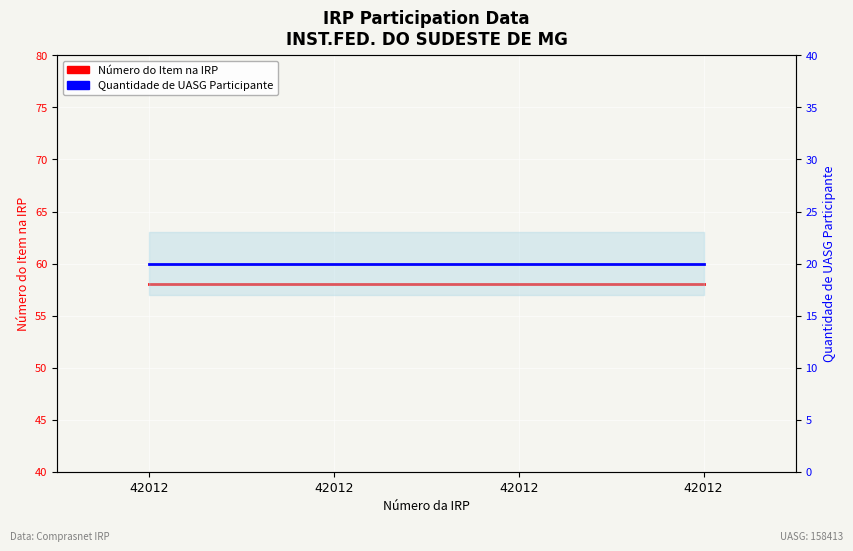

At which label does Quantidade de UASG Participante reach its peak?

42012